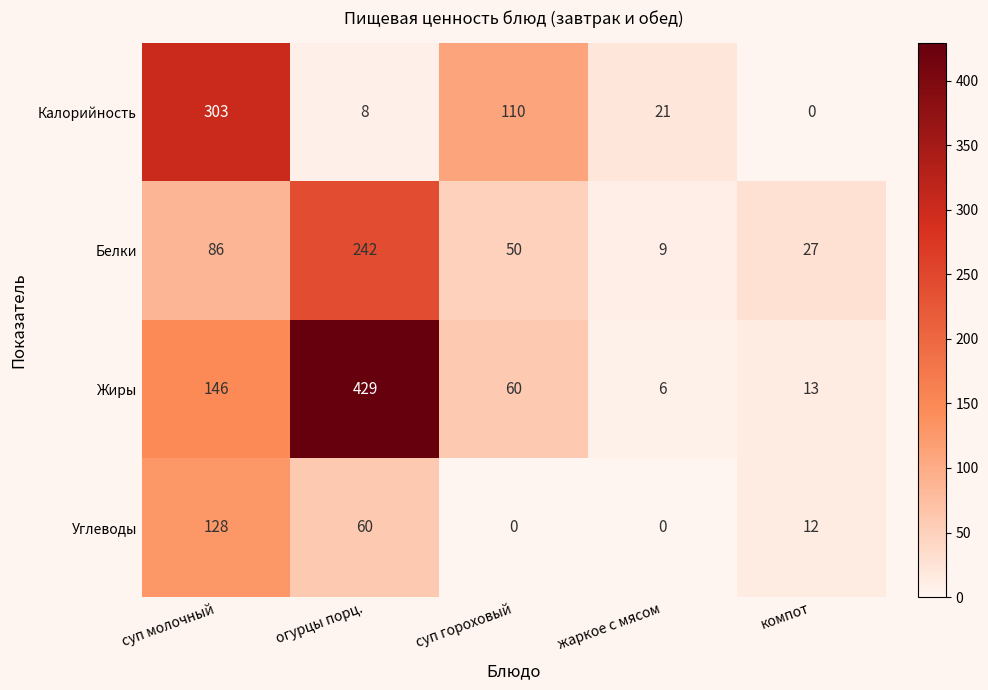

Where is Углеводы nearest to the value 64?

огурцы порц.